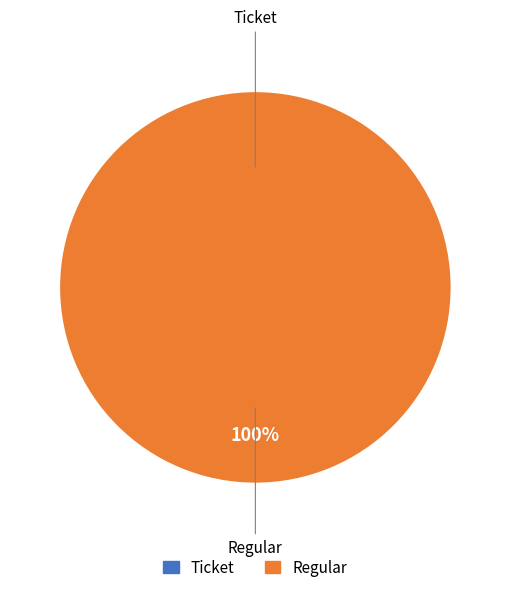

The Regular slice represents 99% of the pie. True or false?

False